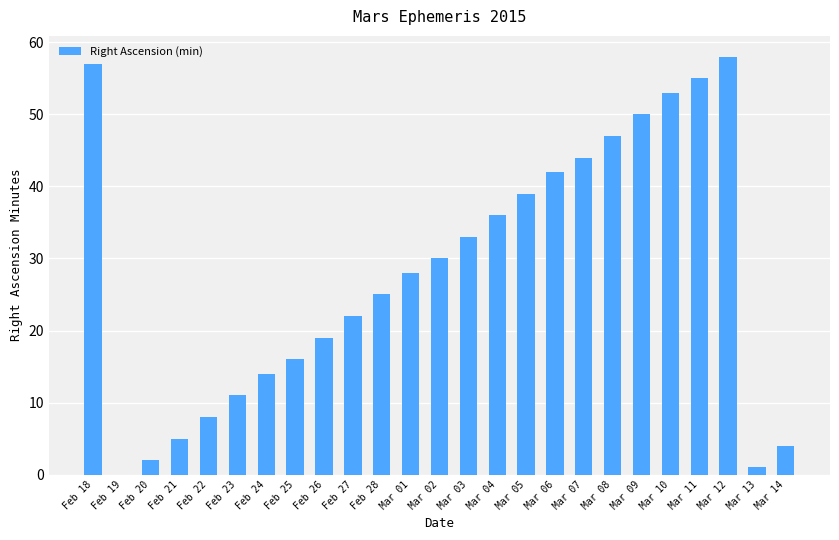

Count the number of categories in the chart.

25